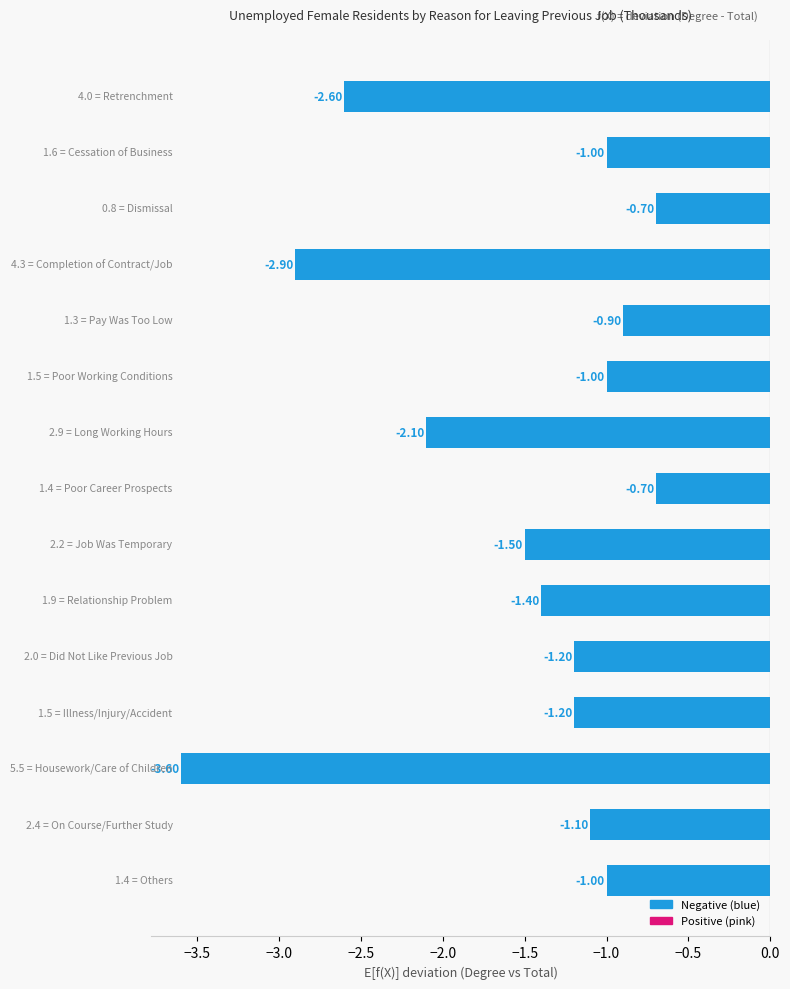

What is the difference between the maximum and minimum values?

2.9